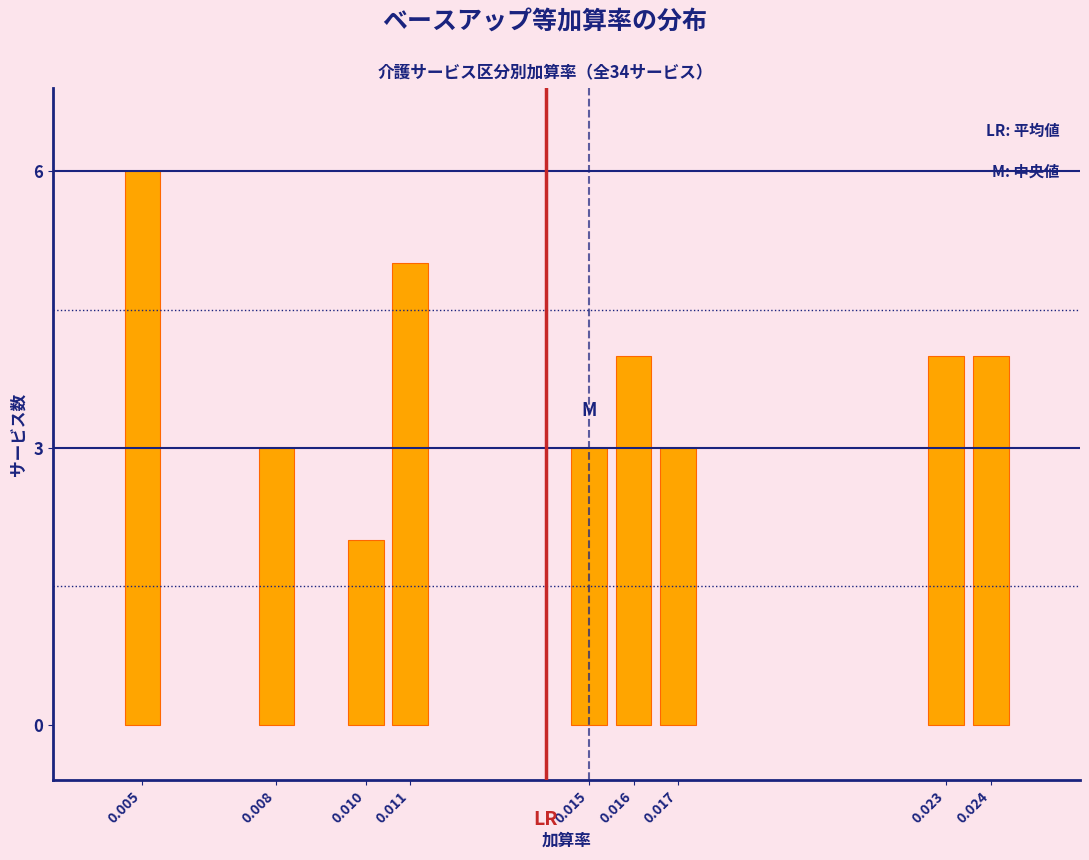

Reading left to right, what are all the values shown in this chart?

0.005=6	0.008=3	0.010=2	0.011=5	0.015=3	0.016=4	0.017=3	0.023=4	0.024=4